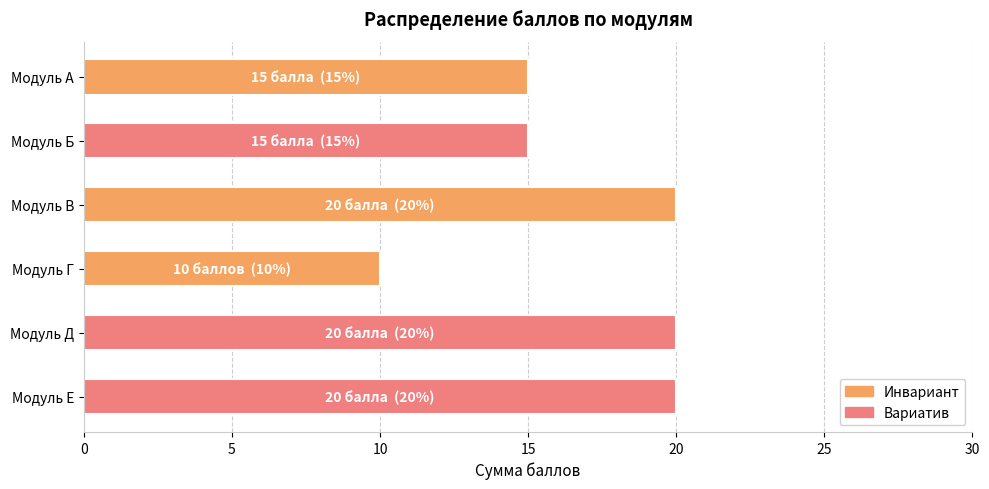

What is the average value?

17